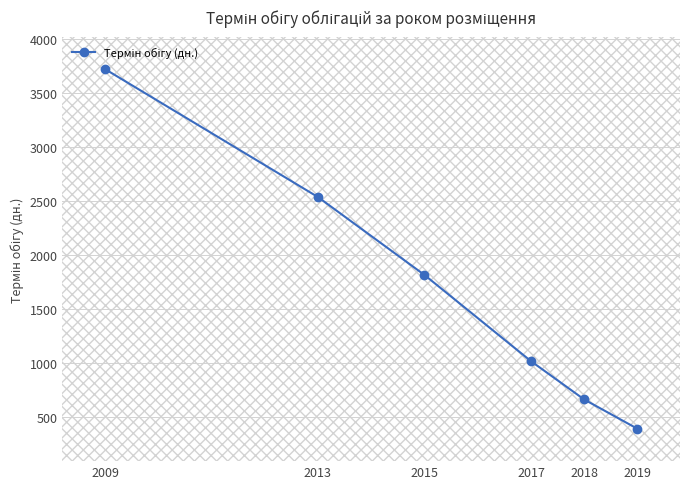

What is the change in value from 2009 to 2013?

-1185